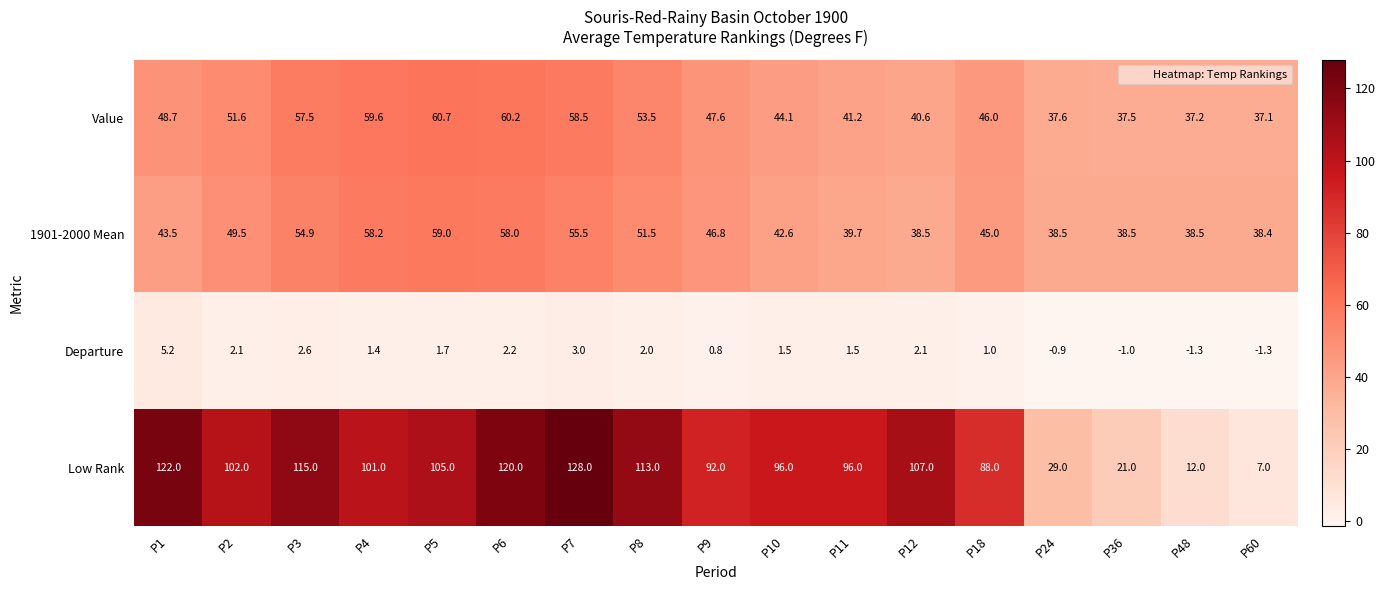

What is the minimum value for Value?

37.1